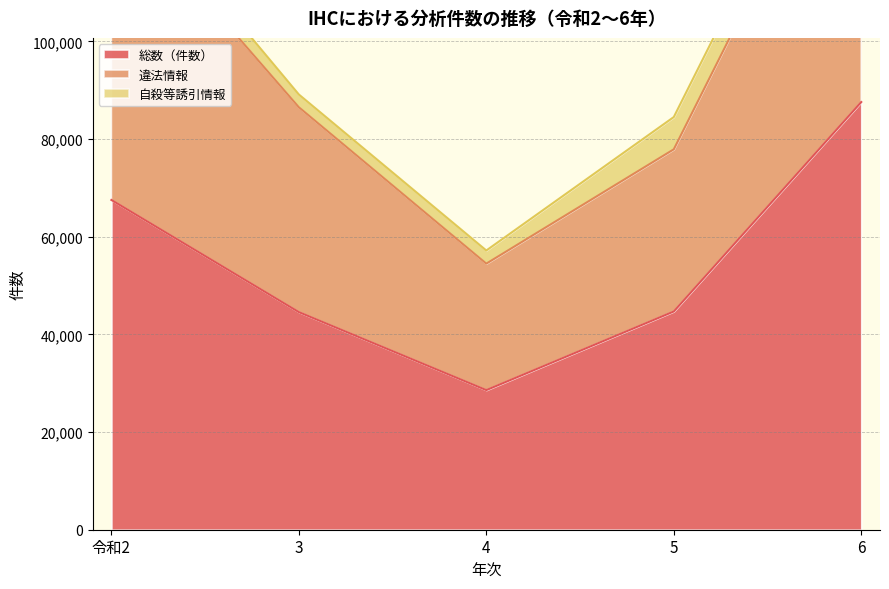

What is the highest value of the 総数（件数） series?

87565